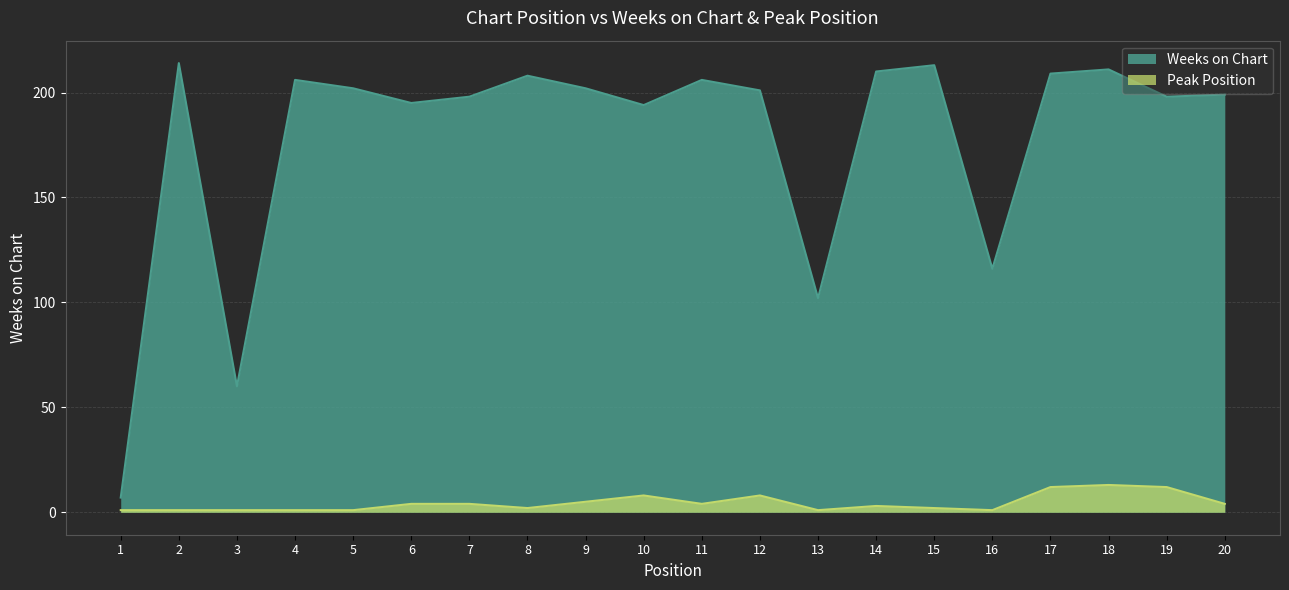

Does the chart have visible grid lines?

Yes